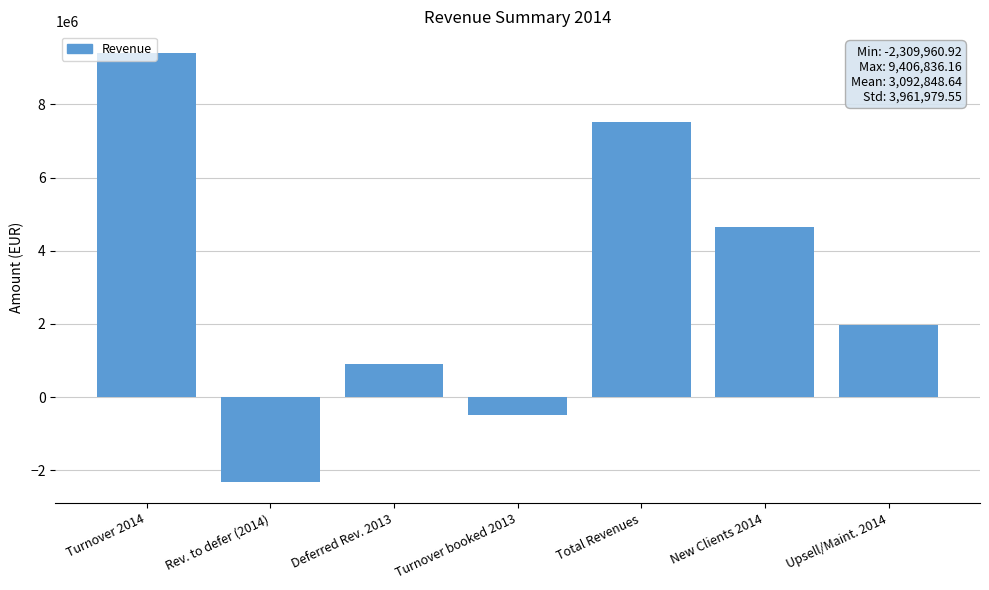

What is the change in value from Total Revenues to Upsell/Maint. 2014?

-5547756.2